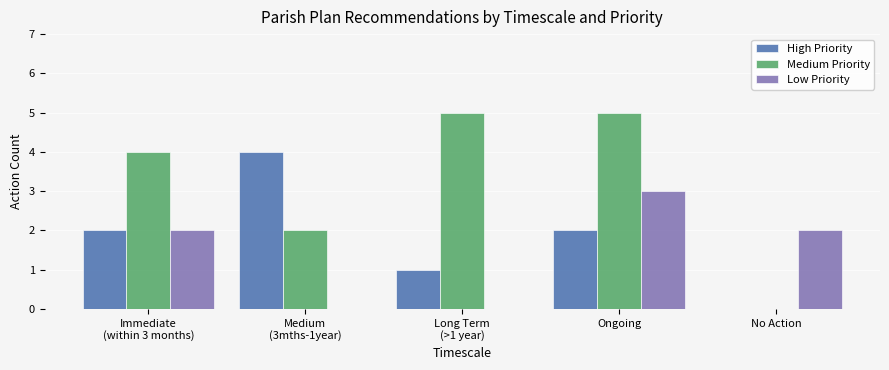

Are the bars horizontal?

No